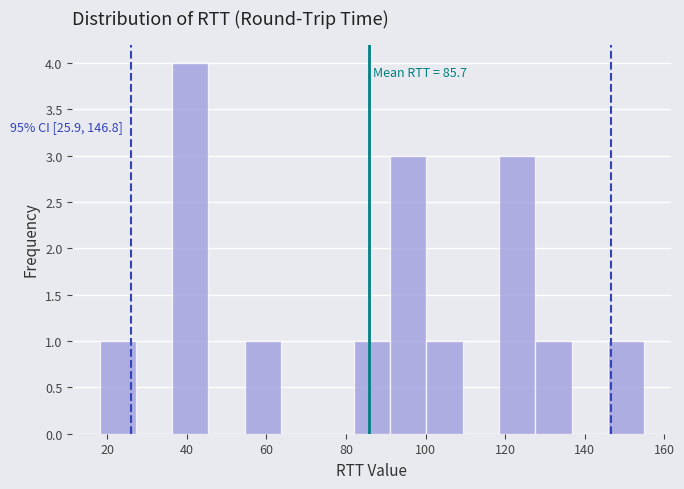

Over which range of the x-axis is the bar tallest?

36 to 46